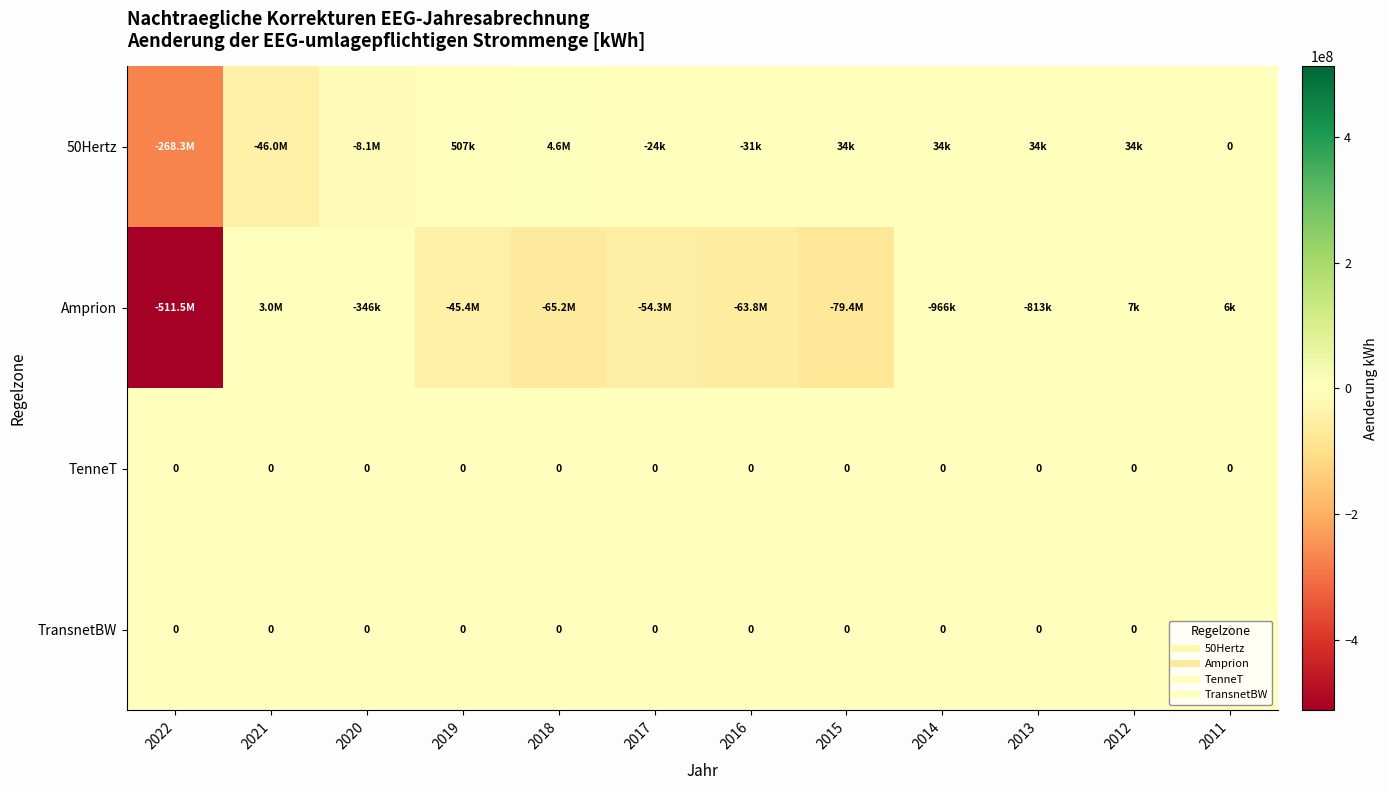

Is the value of TenneT at 2020 greater than the value of Amprion at 2015?

Yes